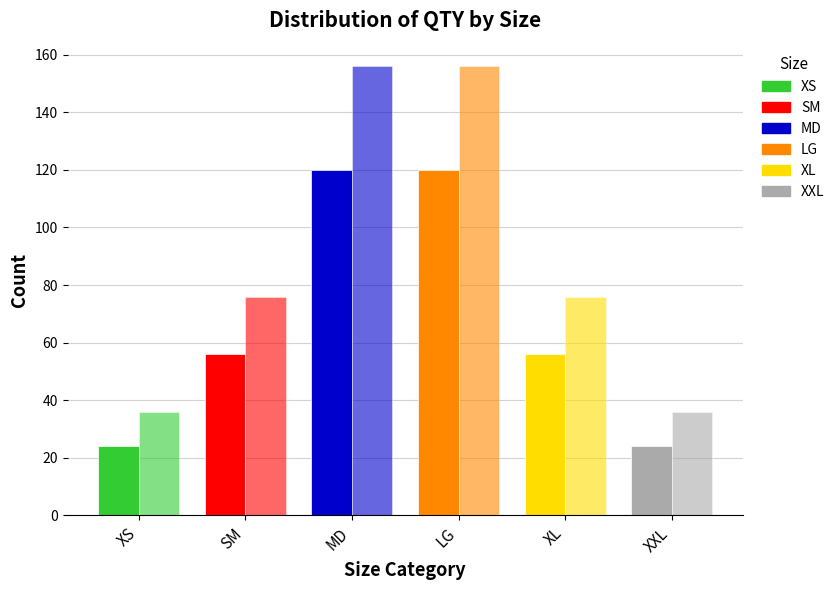

How many distinct data groups are displayed?

2